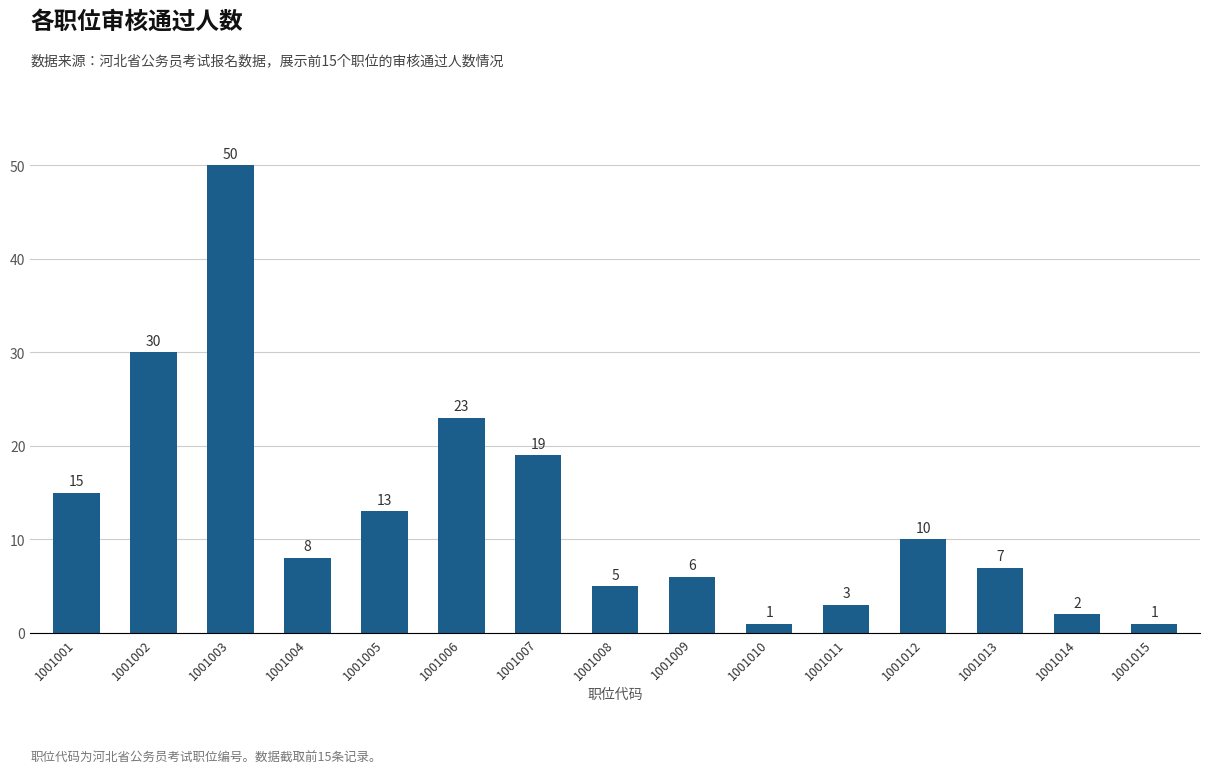

The value at 1001012 is 10. True or false?

True